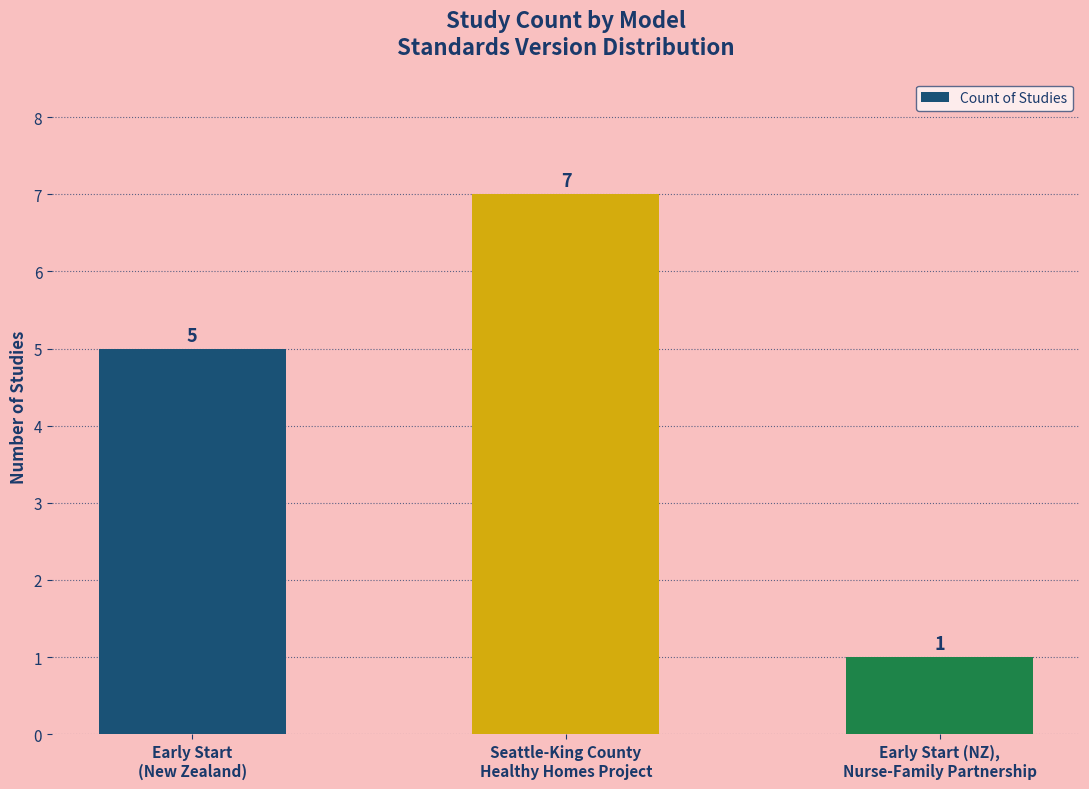

What is the maximum value shown in the chart?

7